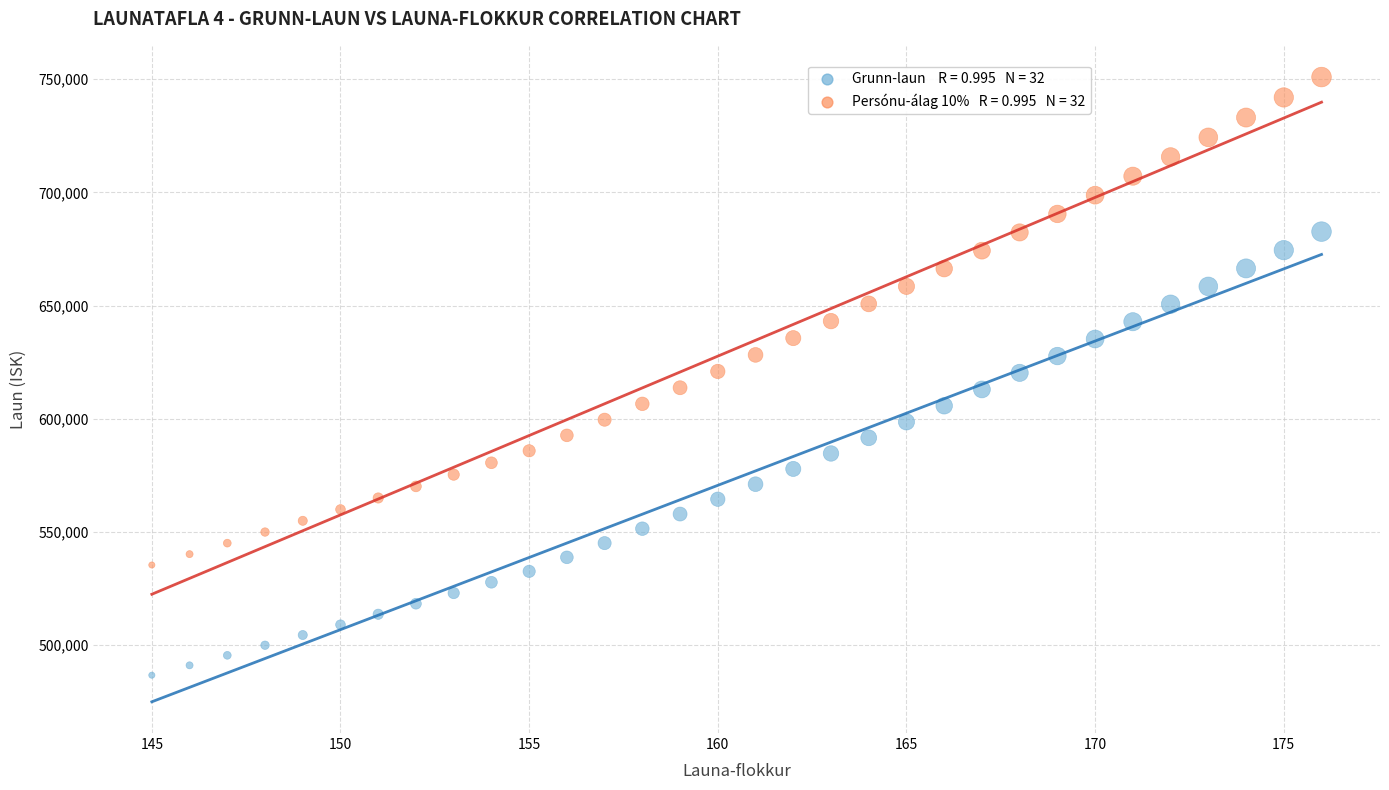

Across all data points, what is the range of Y values (max minus min)?

264216